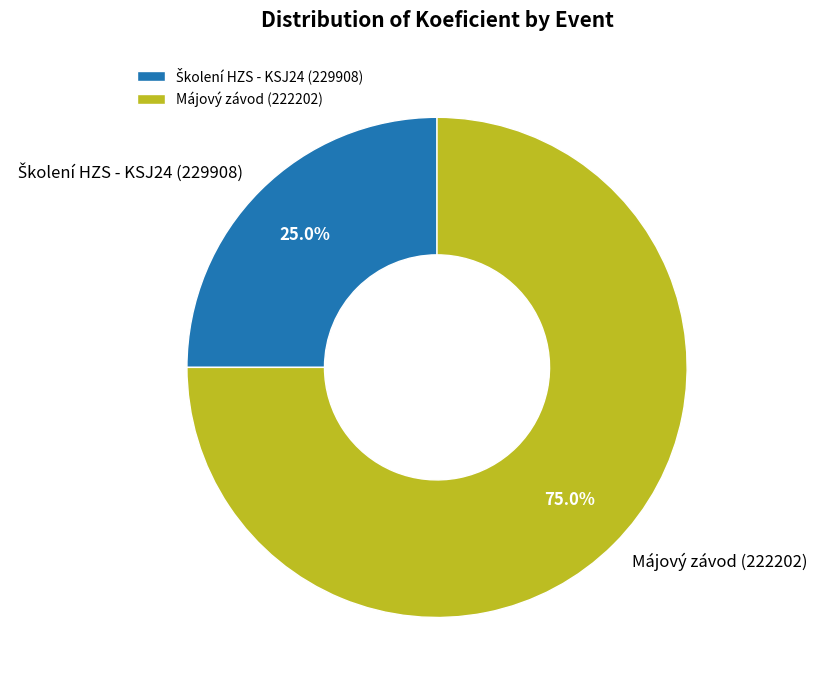

What is the largest slice in the pie chart?

Májový závod (222202)